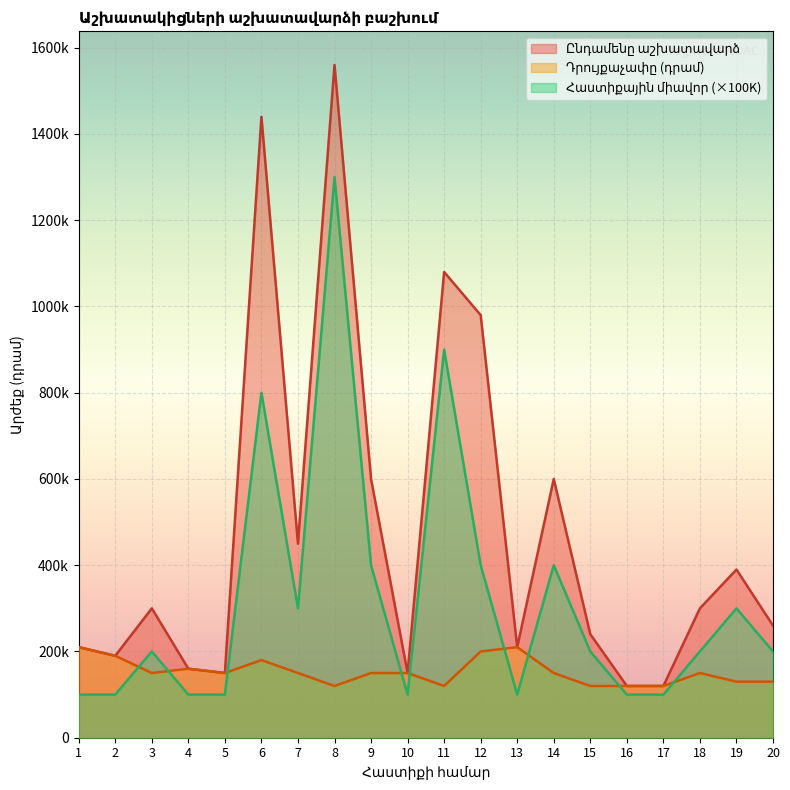

Which has a higher value, 19 or 8?

19